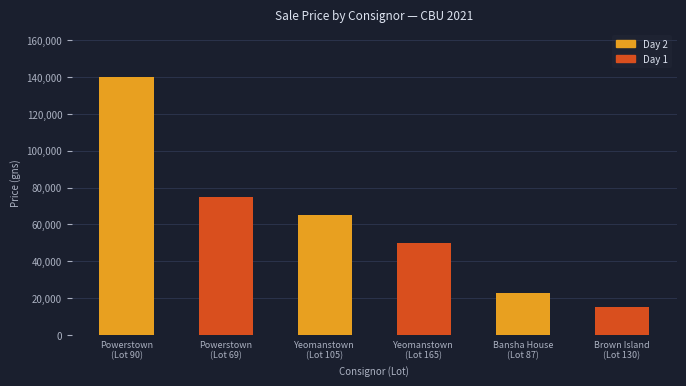

What is the difference between the maximum and second lowest values?

117000